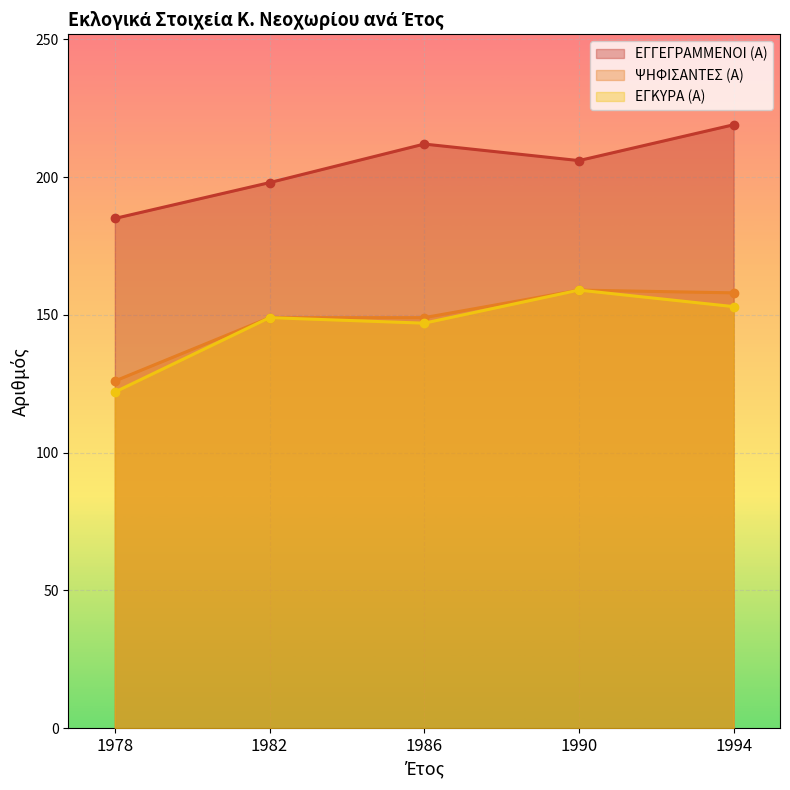

What is the difference between the highest and lowest values at 1978?

63